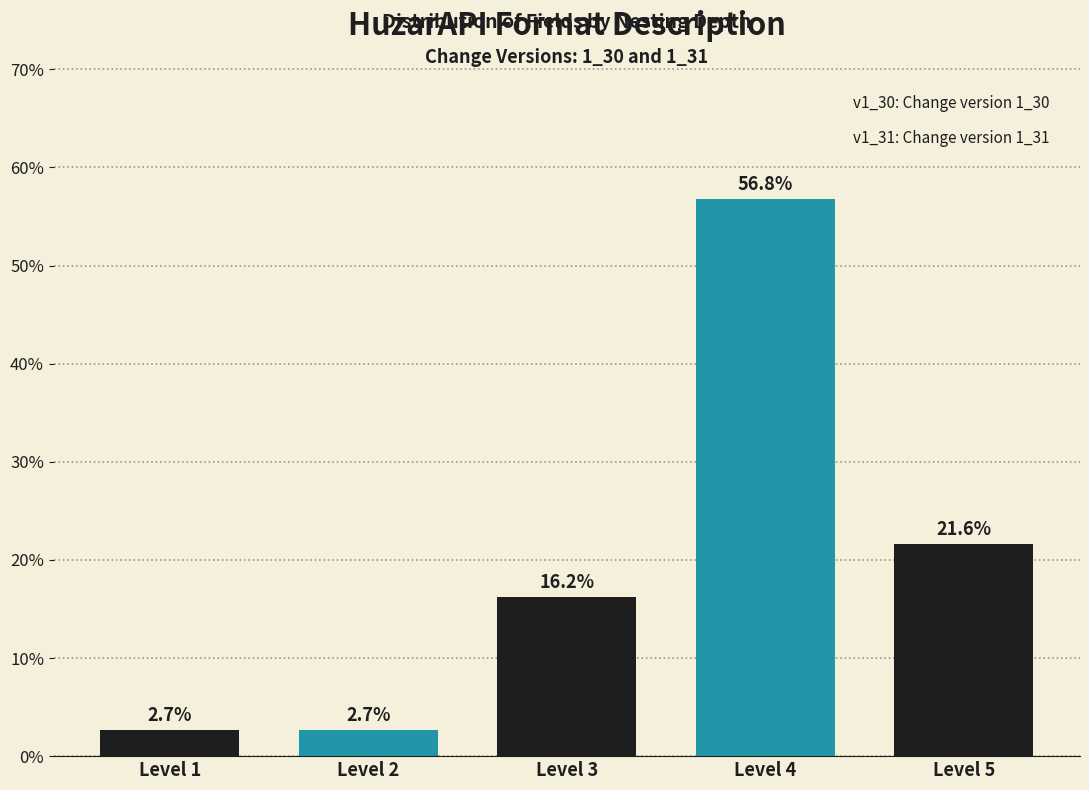

Reading left to right, what are all the values shown in this chart?

2.7	2.7	16.2	56.8	21.6